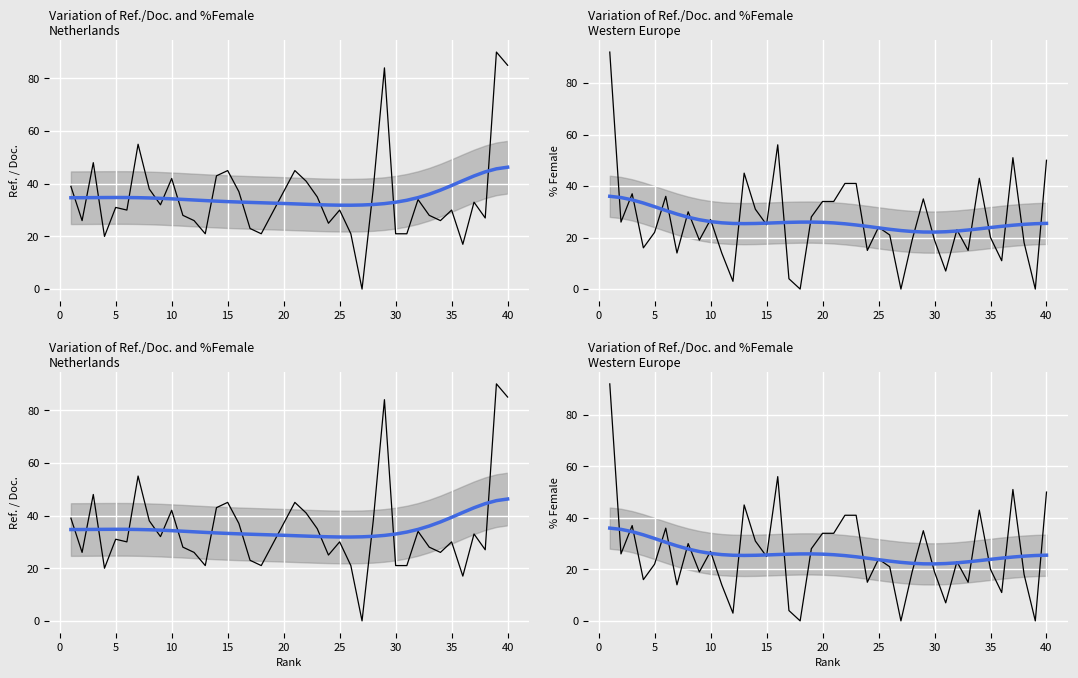

What is the average value of the Smooth trend series?

26.1